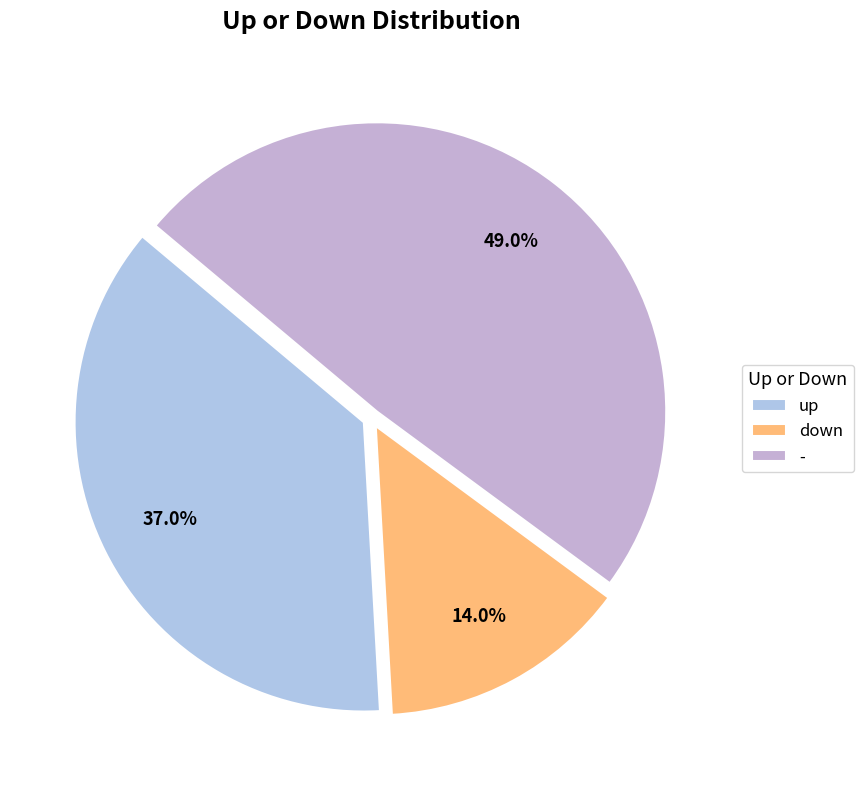

To the nearest percent, what is the difference between the down and - slice percentages?

35%